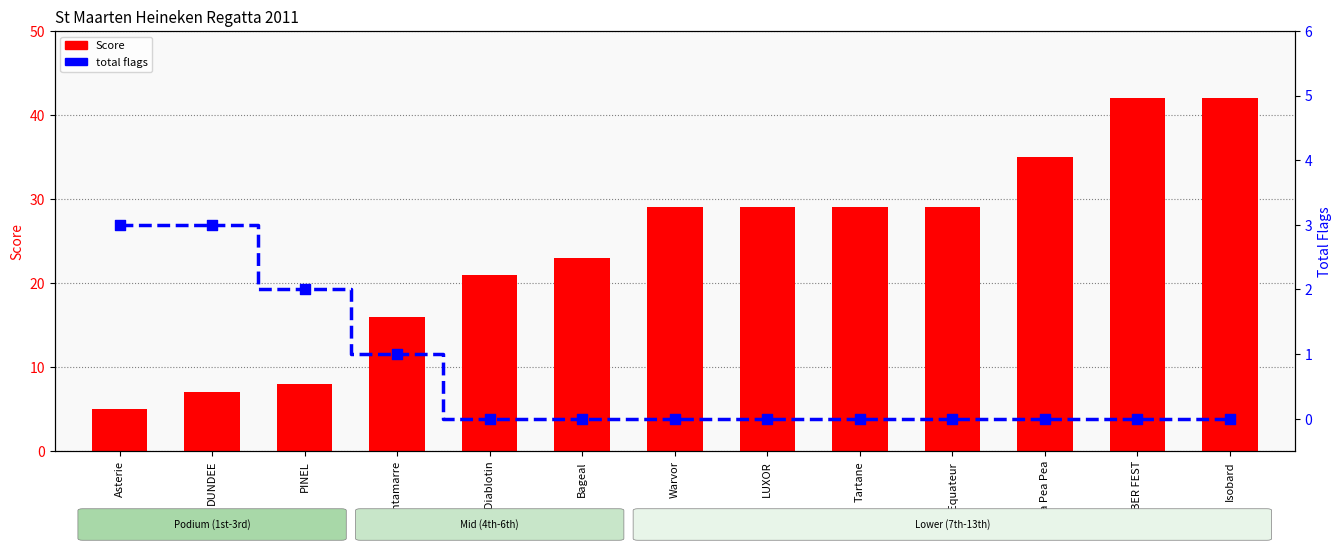

At which category is the sum across all series the highest?

OBER FEST